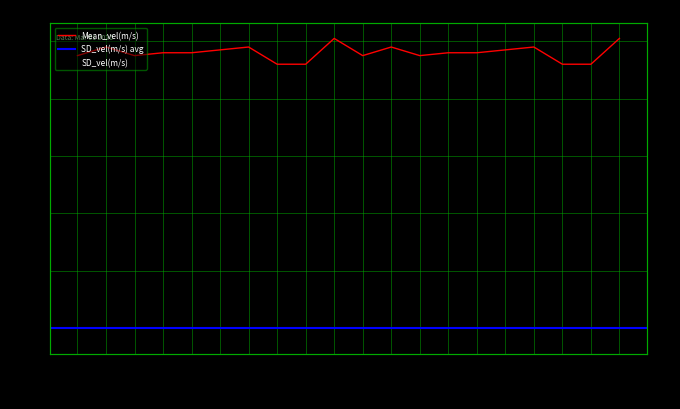

List the labels in order of Mean_vel(m/s) value, smallest first.

00:07, 00:08, 00:17, 00:18, 00:00, 00:02, 00:10, 00:12, 00:03, 00:04, 00:13, 00:14, 00:05, 00:15, 00:01, 00:06, 00:11, 00:16, 00:09, 00:19